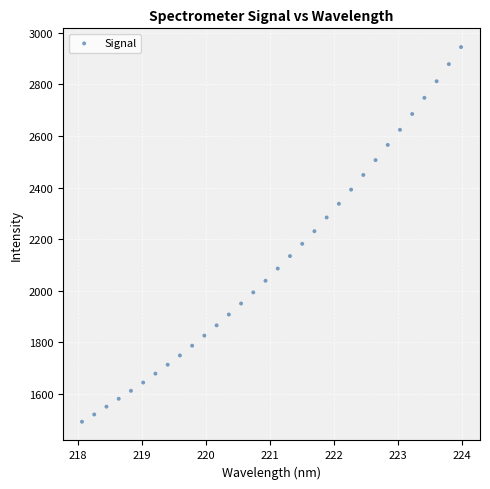

What is the range of Y values (max minus min)?

1453.0